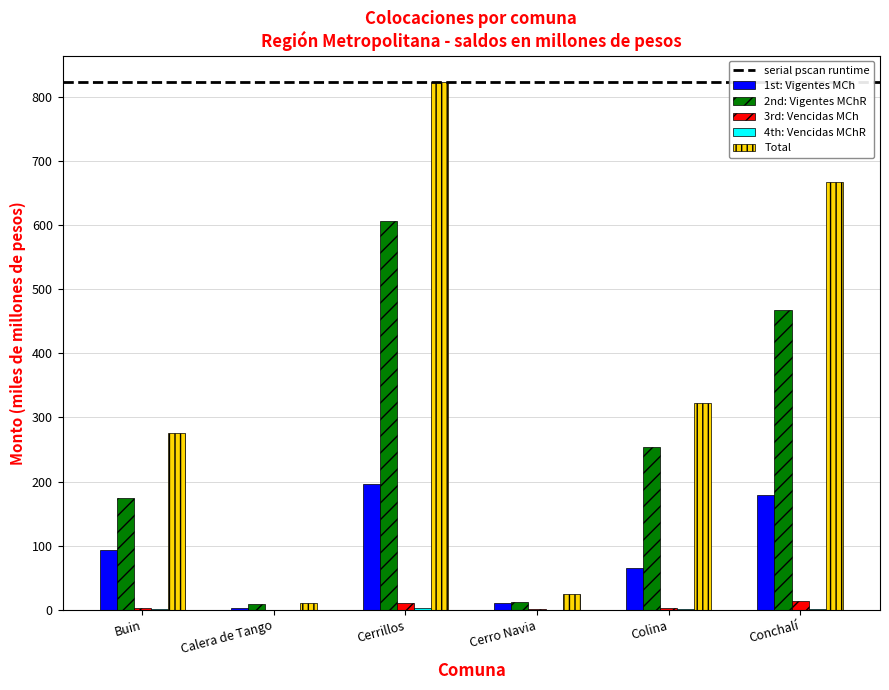

Is it true that 2nd: Vigentes MChR equals 299.3 at Buin?

False